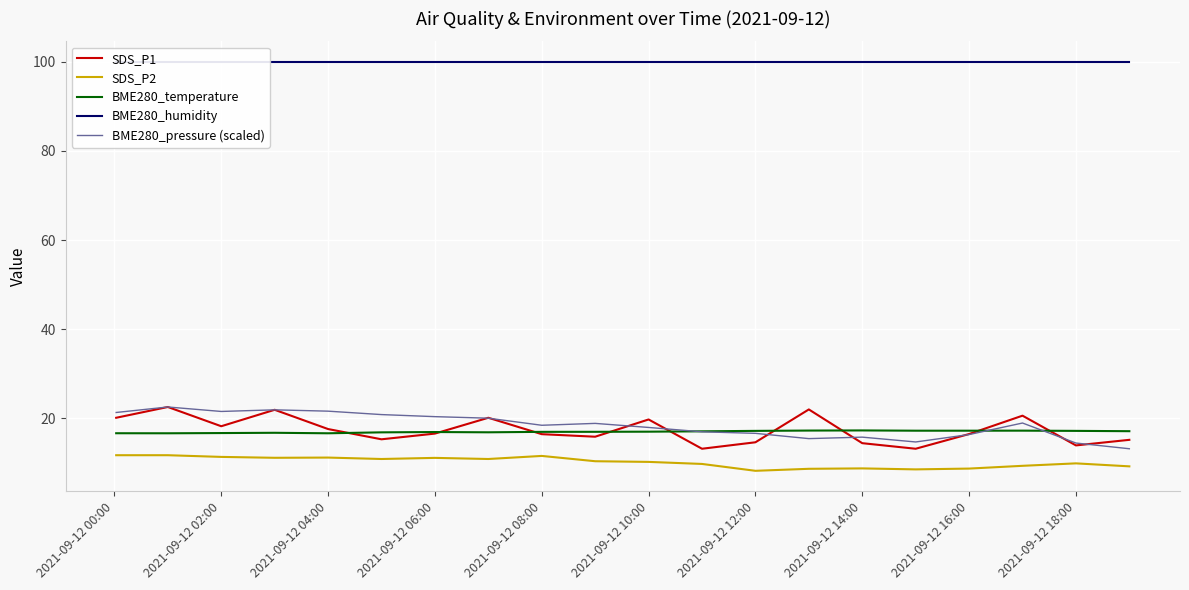

At how many categories does at least one series exceed 47?

20